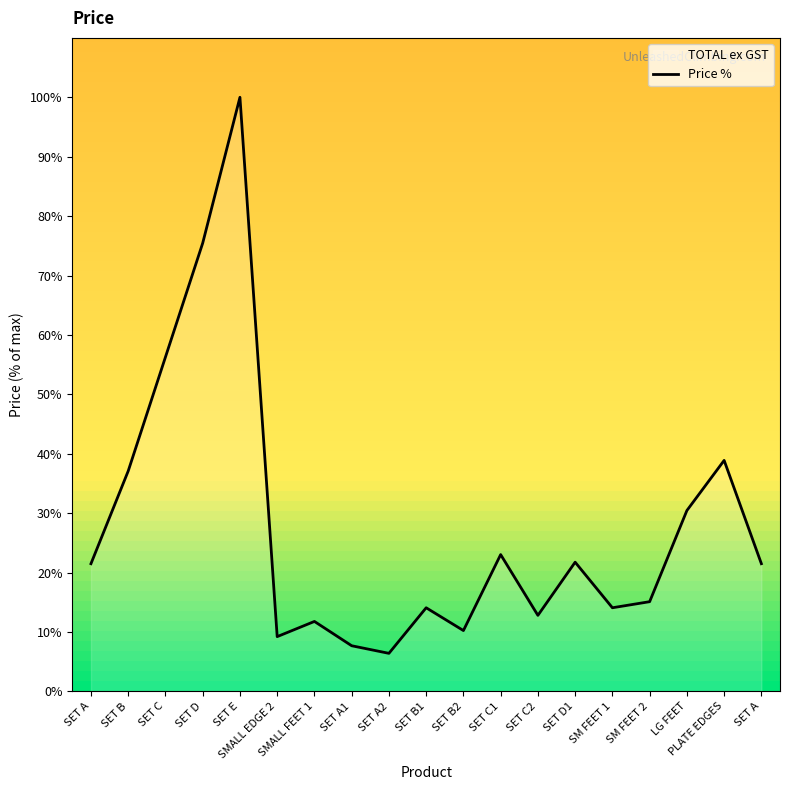

Rank the categories by value from highest to lowest.

SET E, SET D, SET C, PLATE EDGES, SET B, LG FEET, SET C1, SET D1, SET A, SET A, SM FEET 2, SET B1, SM FEET 1, SET C2, SMALL FEET 1, SET B2, SMALL EDGE 2, SET A1, SET A2